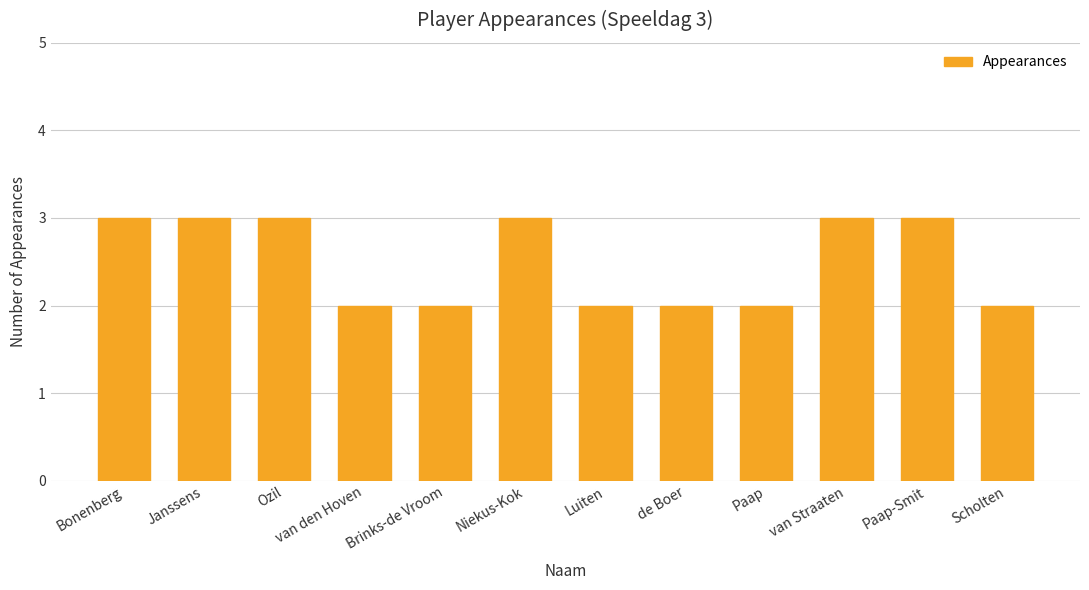

What position from the left is de Boer?

8